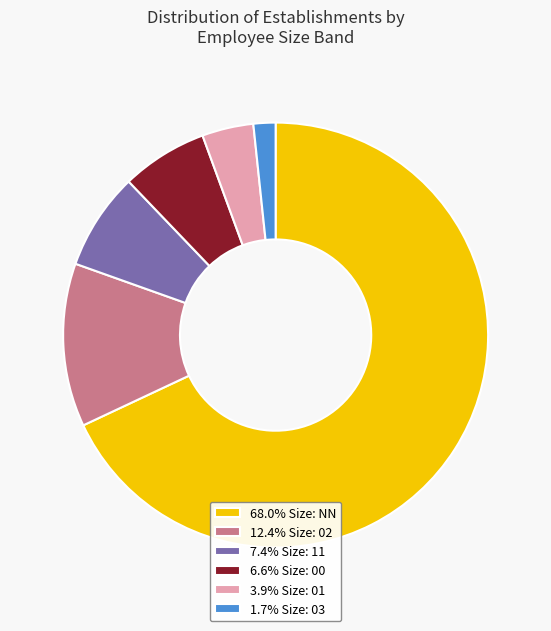

Does 68.0% Size: NN represent more than half of the total?

Yes